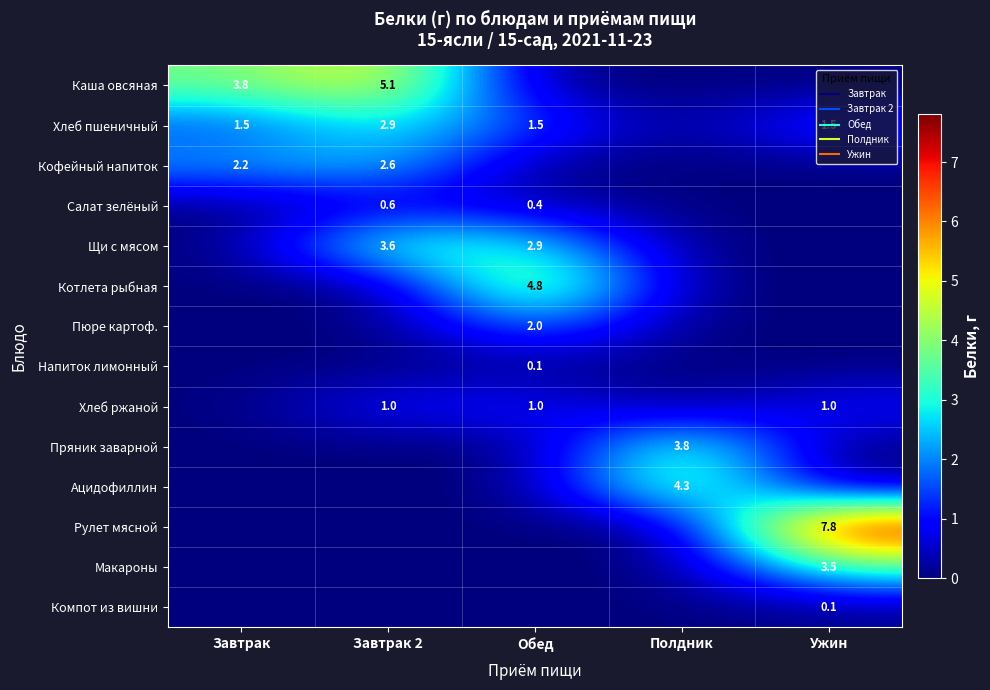

At Обед, list the series in order from largest to smallest.

Котлета рыбная, Щи с мясом, Пюре картоф., Хлеб пшеничный, Хлеб ржаной, Салат зелёный, Напиток лимонный, Каша овсяная, Кофейный напиток, Пряник заварной, Ацидофиллин, Рулет мясной, Макароны, Компот из вишни